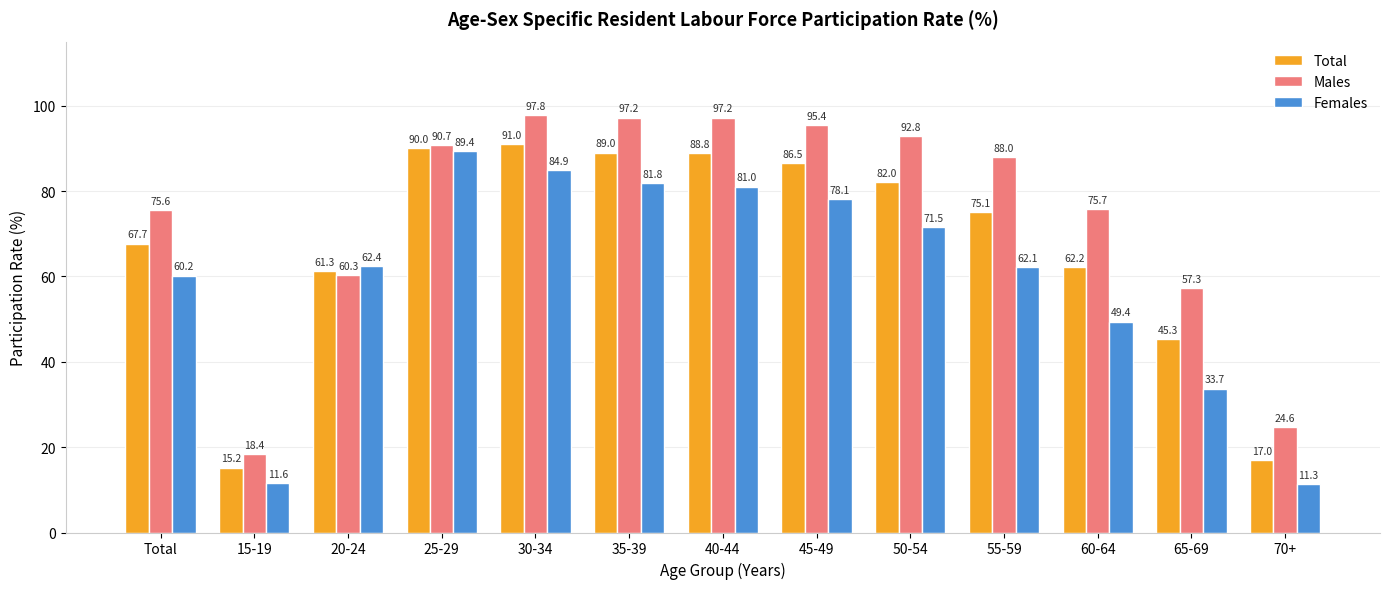

What is the label of the 1st bar from the left?

Total